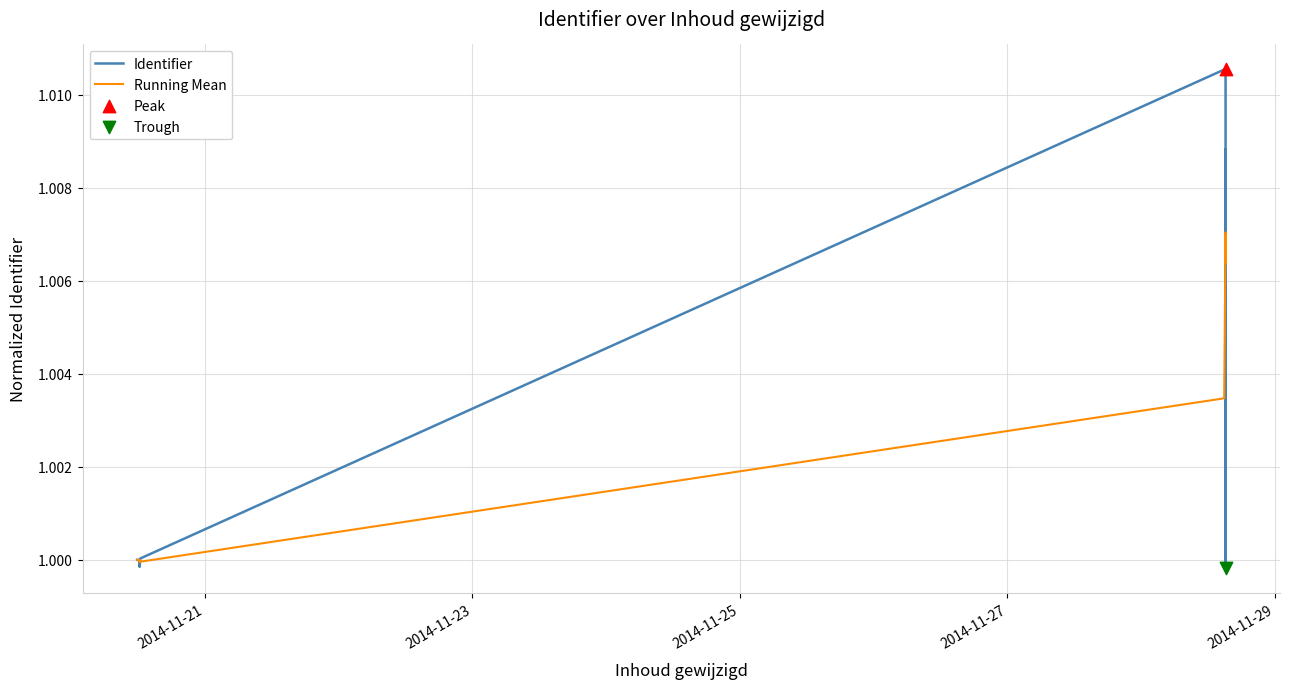

Which series has the widest spread of Y values?

Identifier